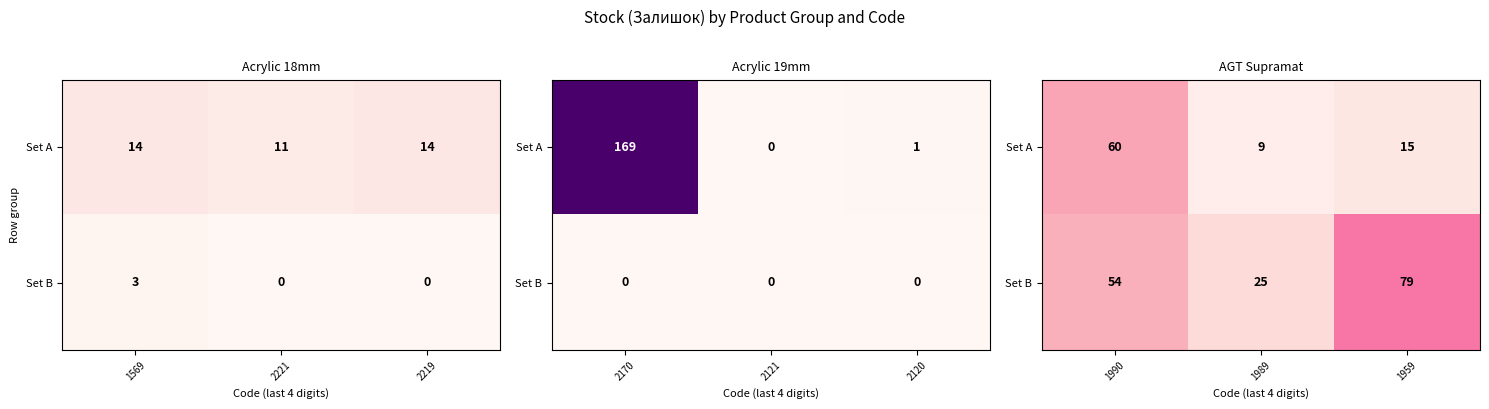

List the labels in order of Set A value, largest first.

1990, 1959, 1989